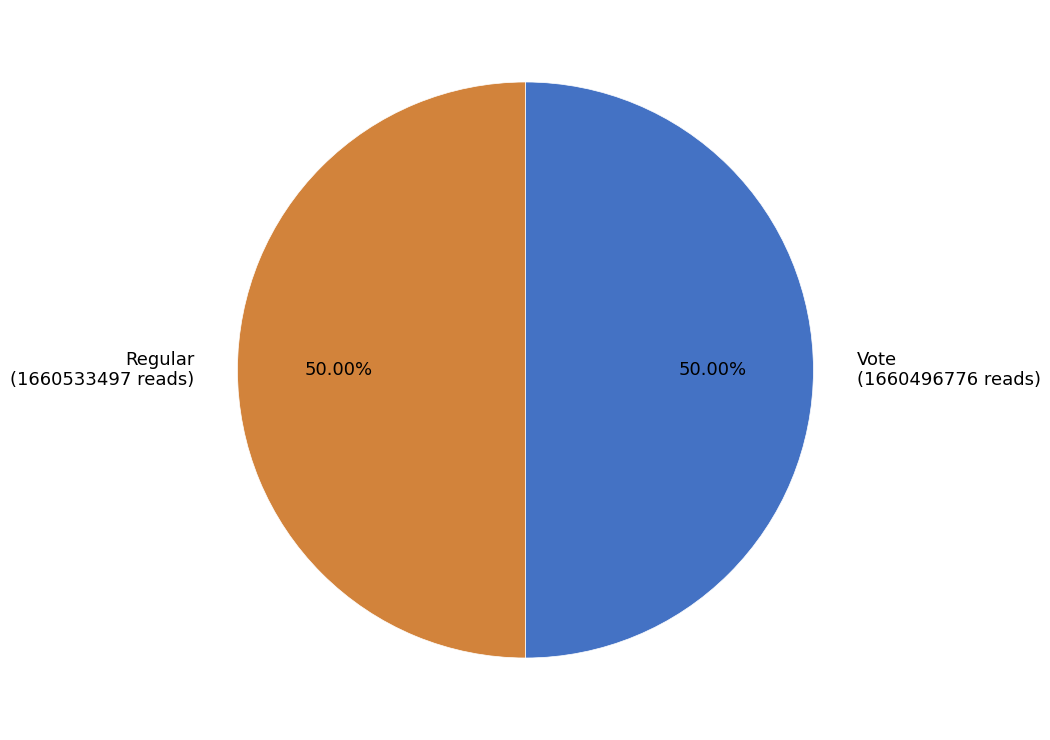

To the nearest percent, what percentage of the pie is Vote?

50%